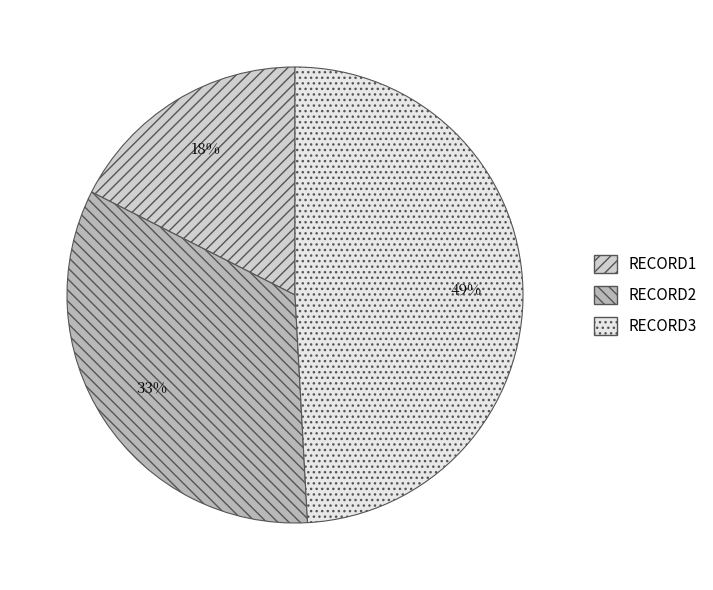

Does RECORD3 represent more than half of the total?

No